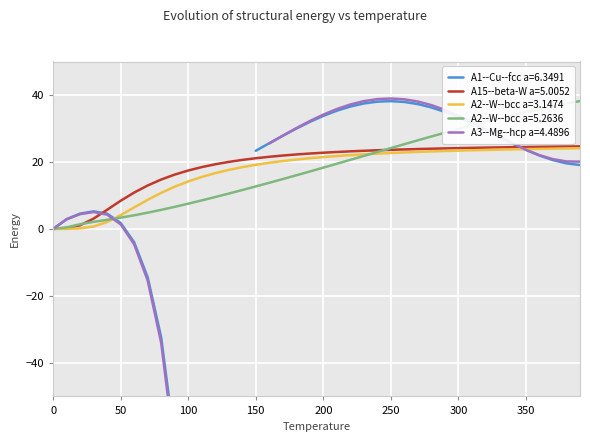

True or false: A2--W--bcc a=3.1474 and A2--W--bcc a=5.2636 cross at least once.

True